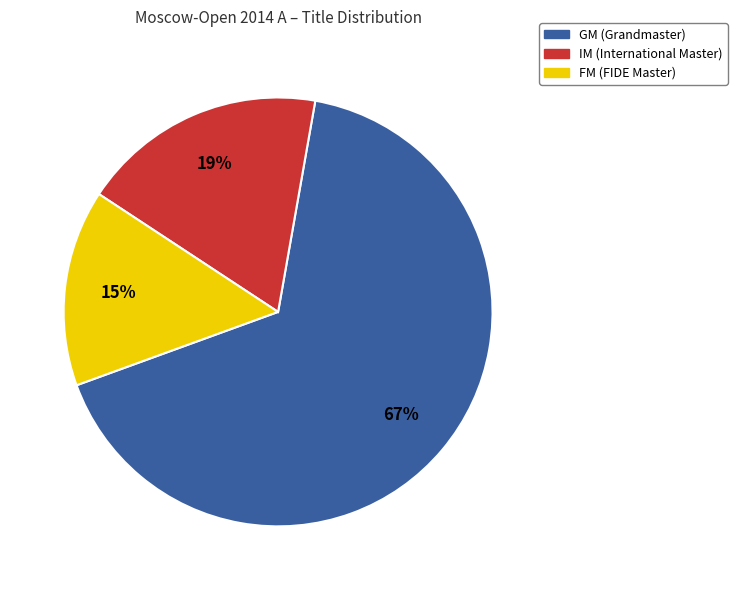

Does FM account for over 50% of the chart?

No